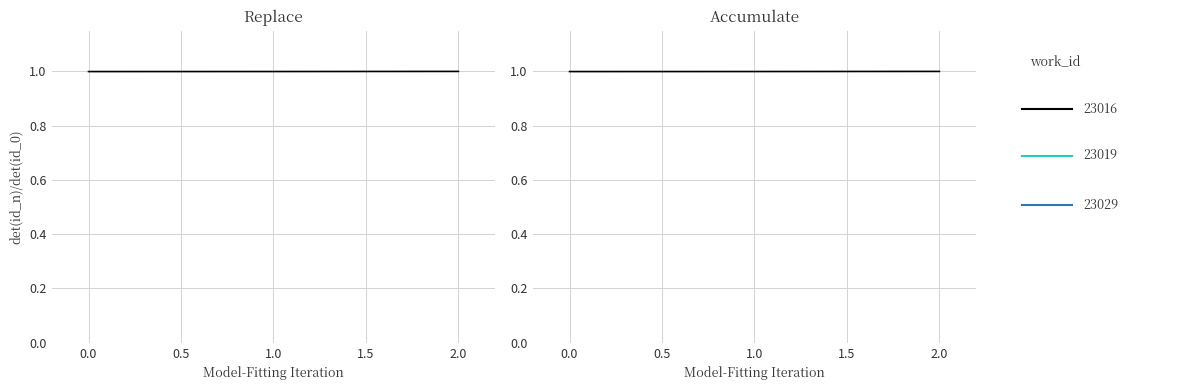

What is the maximum value shown in the chart?

1.0